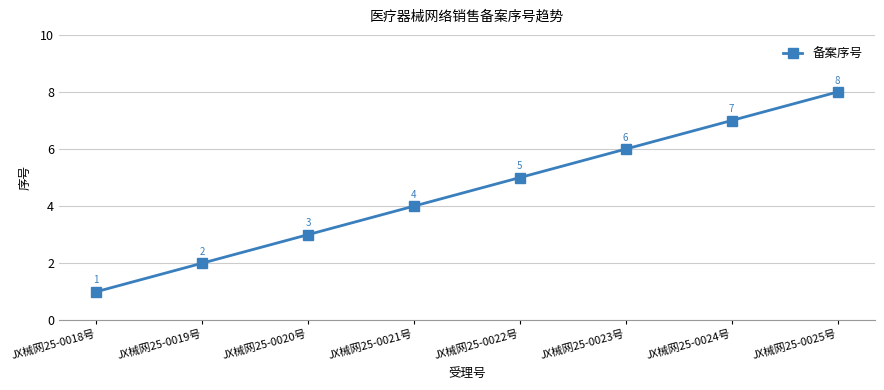

What is the label of the 3rd point from the right?

JX械网25-0023号